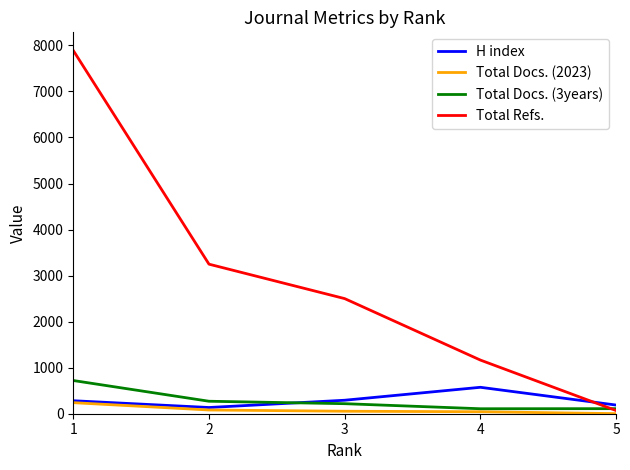

How many times do H index and Total Refs. cross each other?

1